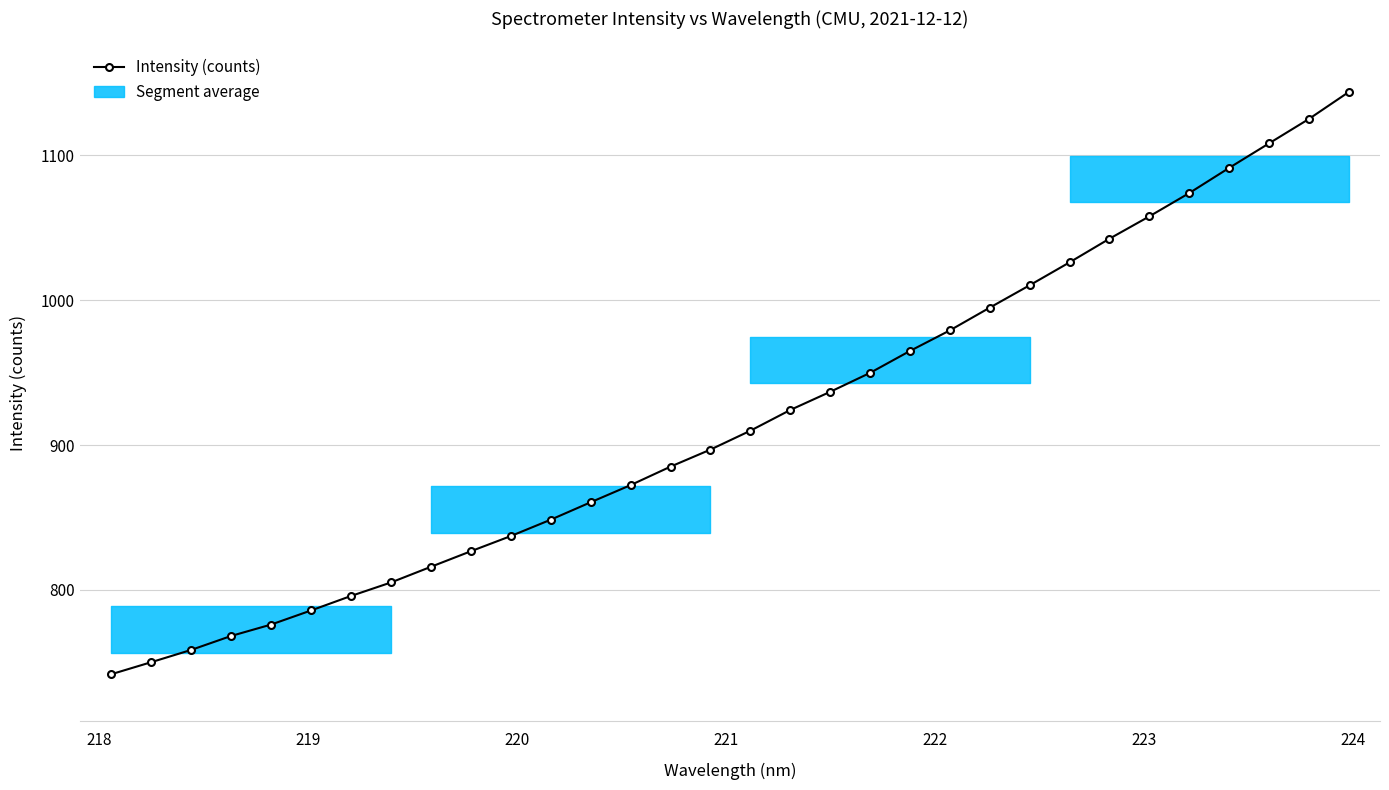

Reading right to left, list all the values displayed in this chart.

1143.6	1125.0	1108.2	1091.3	1073.9	1057.8	1042.4	1026.1	1010.3	994.9	979.2	964.9	949.8	936.7	924.2	909.9	896.9	885.1	872.3	860.5	848.5	837.2	826.7	816.0	805.1	795.8	785.8	776.1	768.2	758.6	750.1	741.8